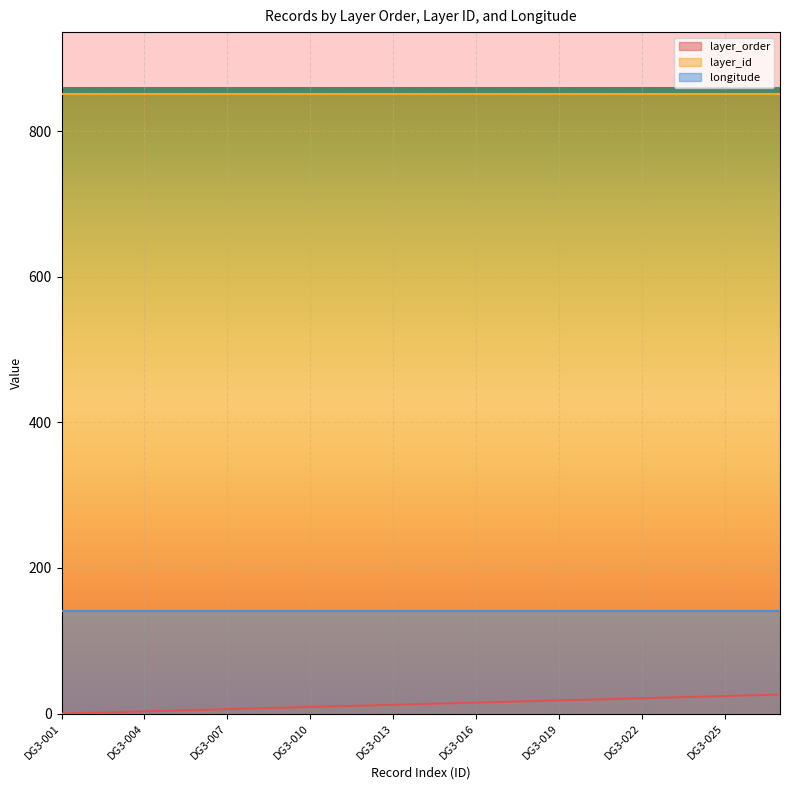

The layer_order series shows 5.0 at DG3-006. True or false?

True